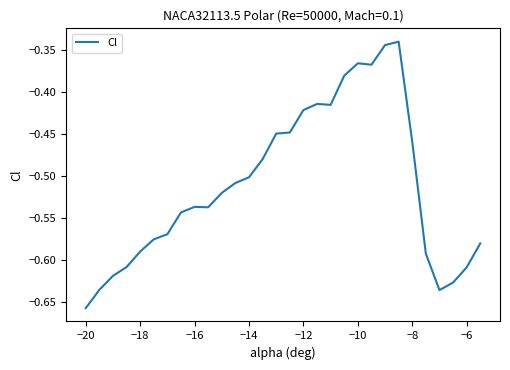

What is the difference between the maximum and minimum values?

0.3